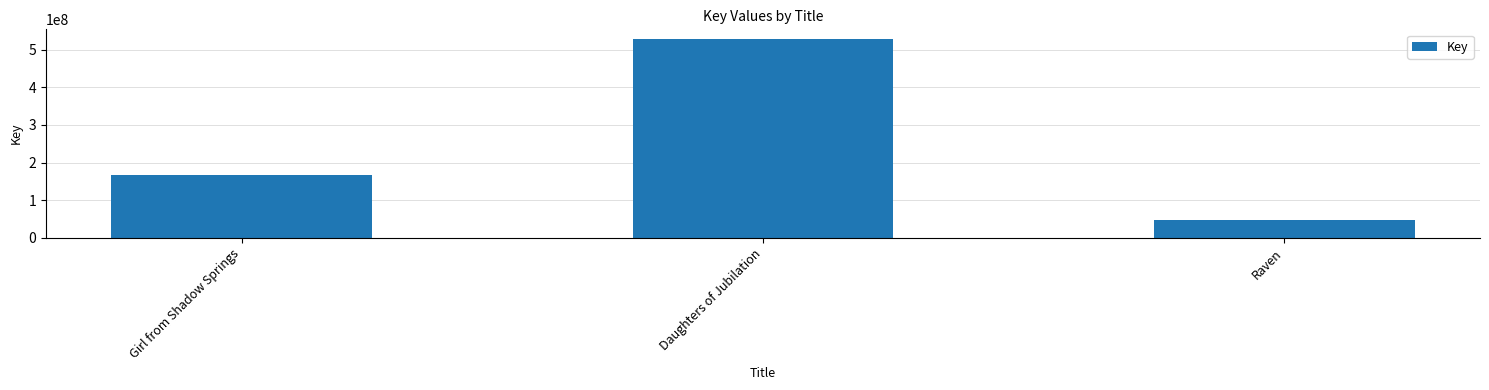

How many series are shown in this chart?

1